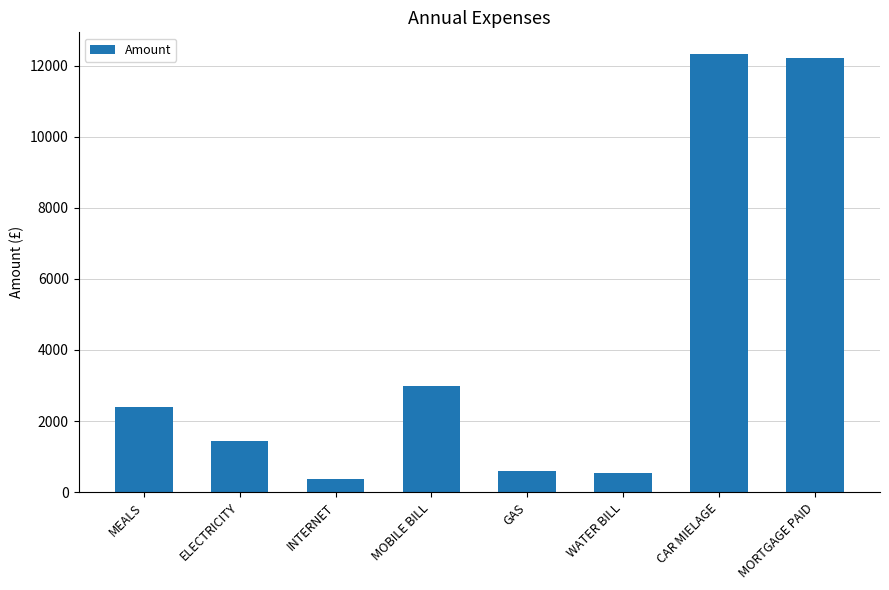

What is the maximum value shown in the chart?

12320